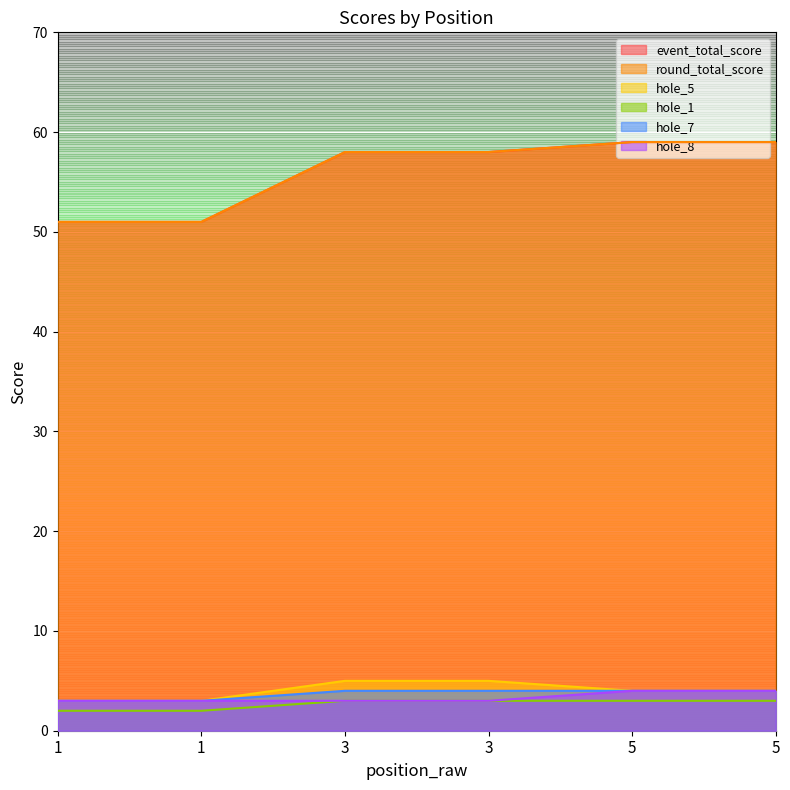

At how many categories does at least one series exceed 43?

6